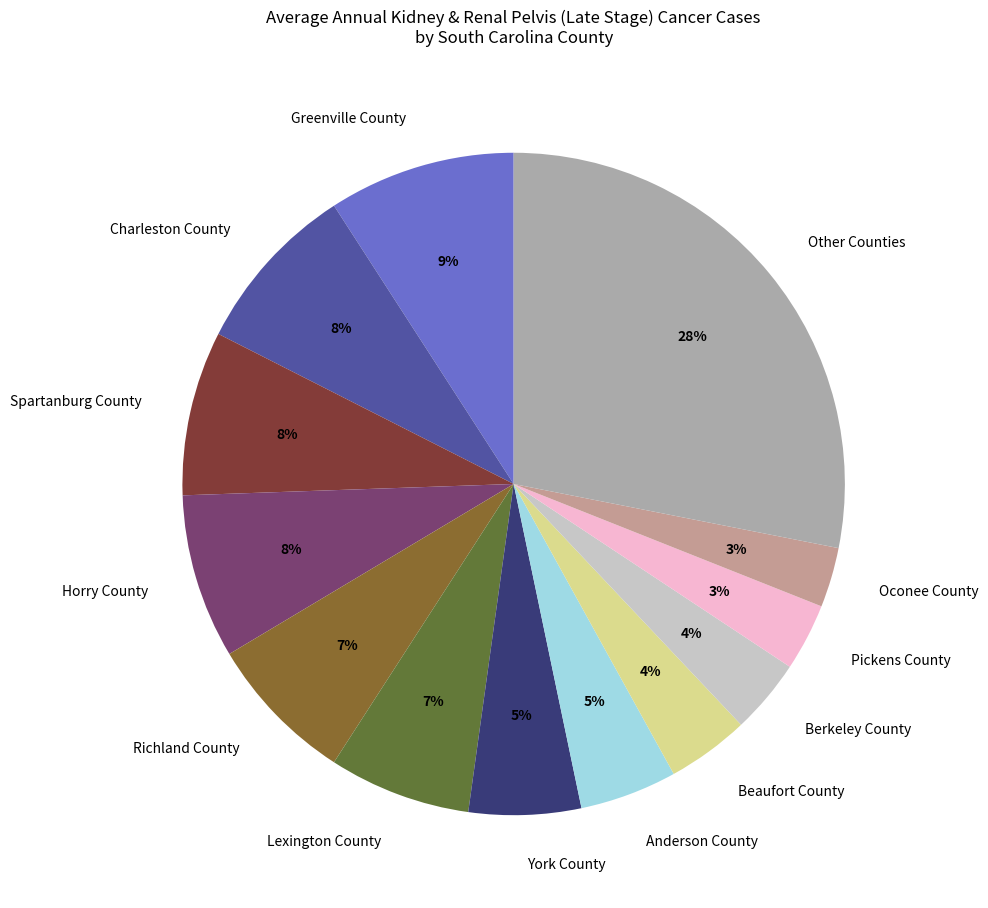

Is it true that York County is 15% of the pie?

False